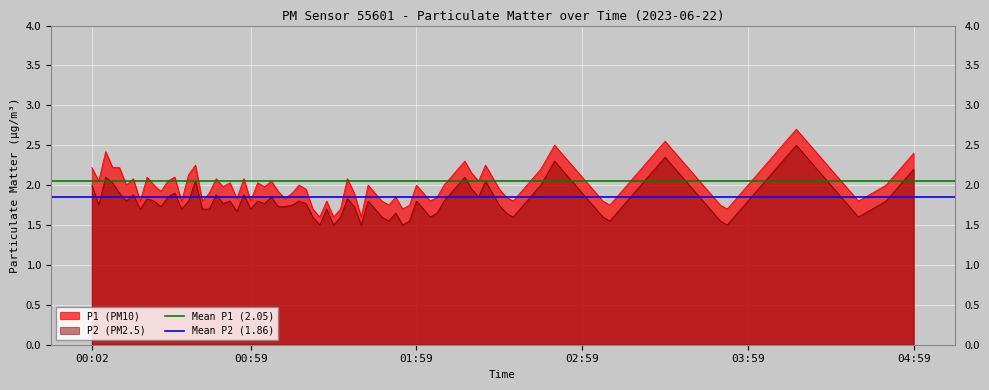

True or false: P1 (PM10) and P2 (PM2.5) cross at least once.

False